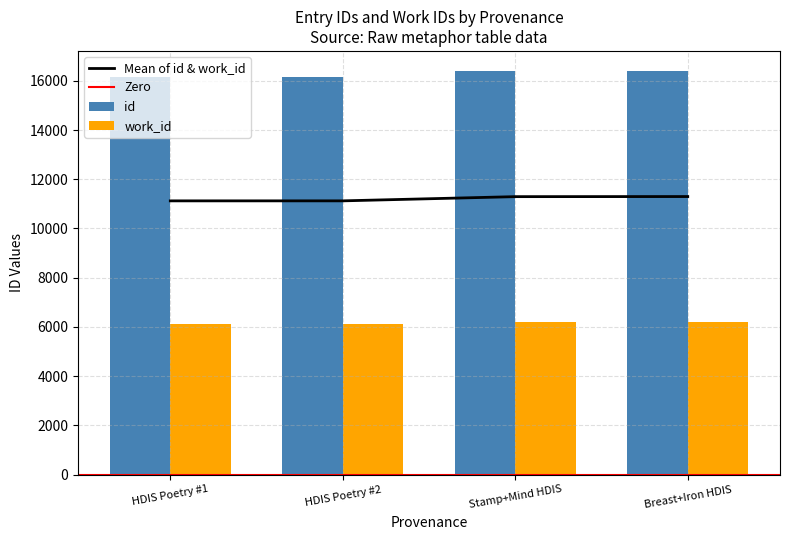

Is the value of id at Breast+Iron HDIS greater than the value of work_id at HDIS Poetry #1?

Yes